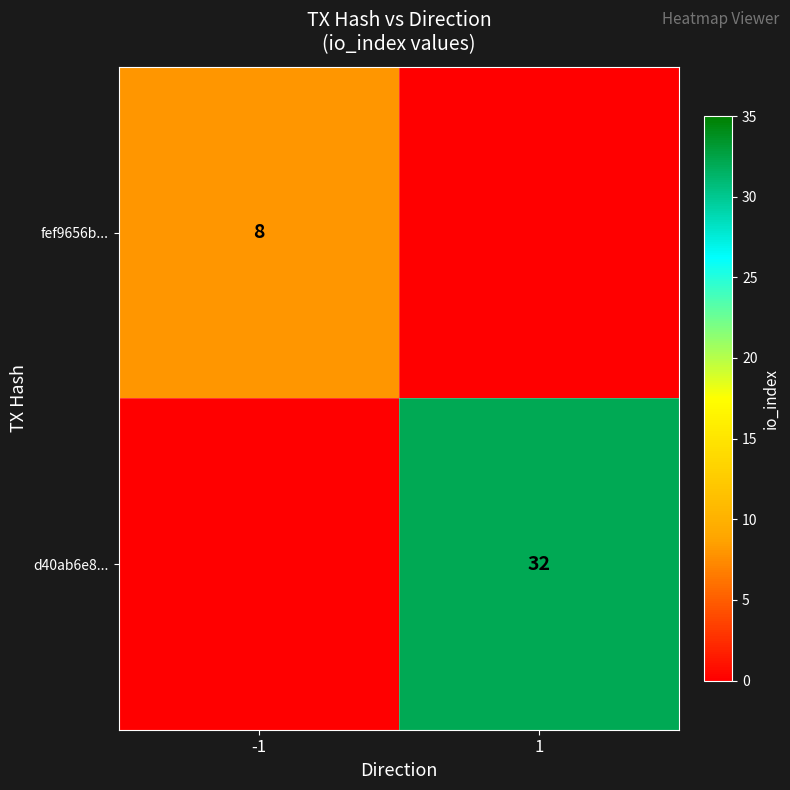

At how many categories does at least one series exceed 15?

1